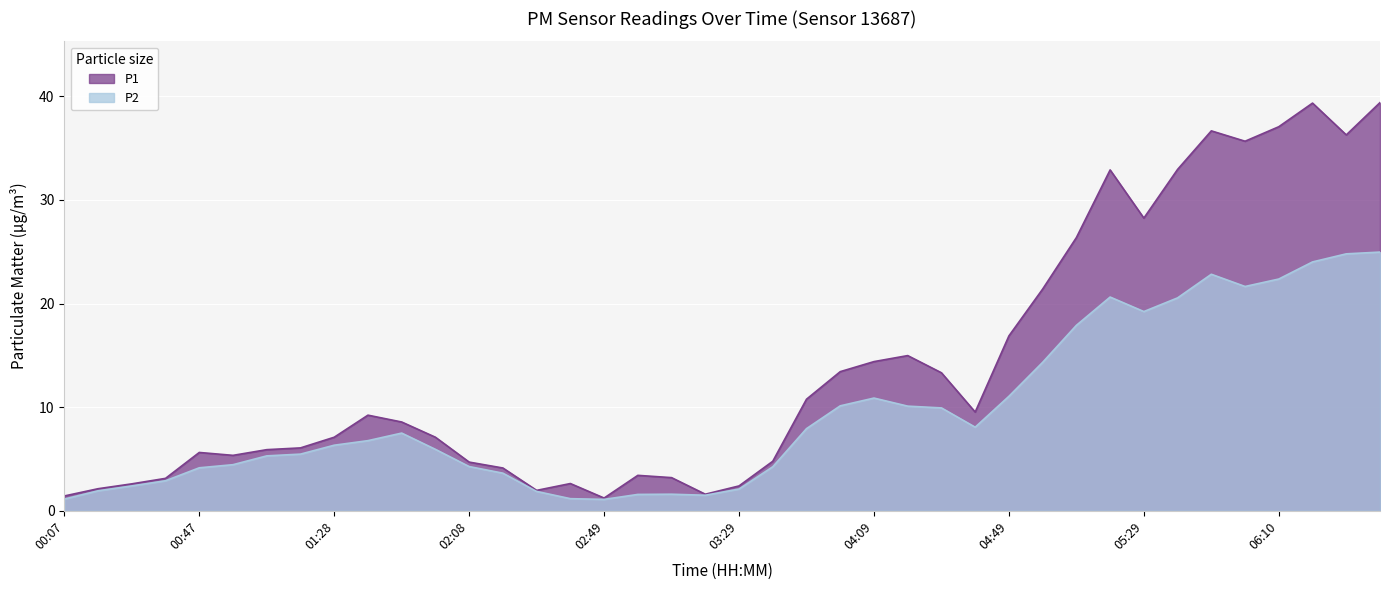

The P2 series shows 25.0 at 06:40. True or false?

True